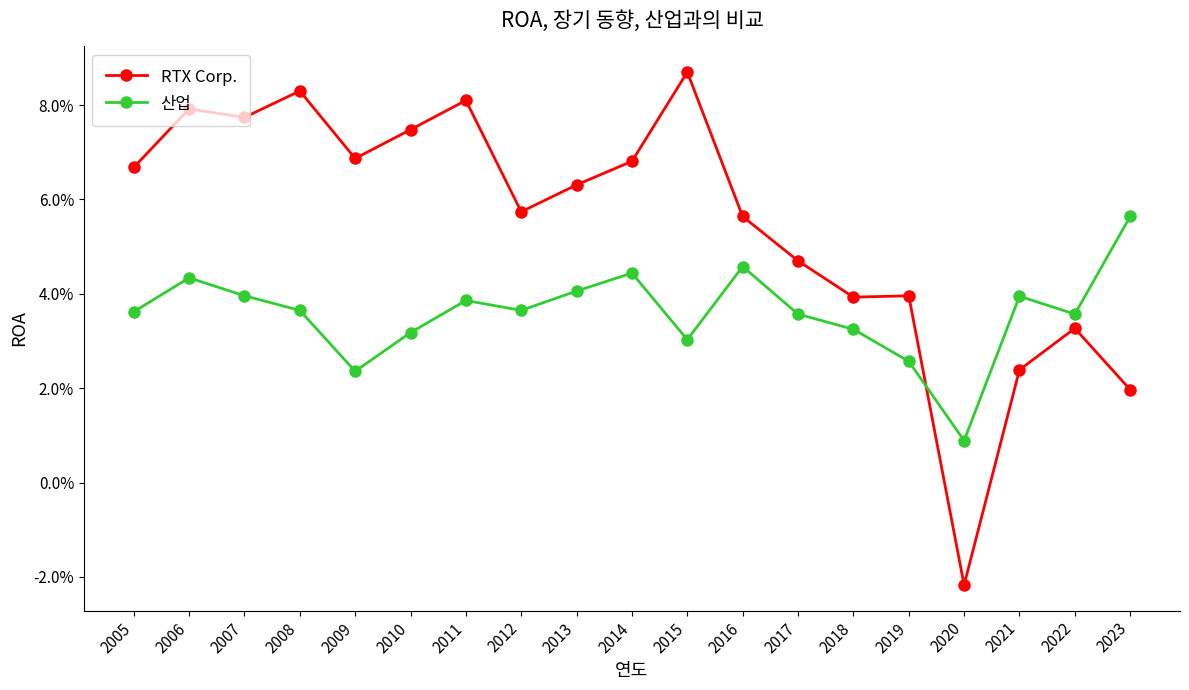

Reading left to right, list all the values displayed in this chart.

RTX Corp.: 0.1	0.1	0.1	0.1	0.1	0.1	0.1	0.1	0.1	0.1	0.1	0.1	0.0	0.0	0.0	-0.0	0.0	0.0	0.0
산업: 0.0	0.0	0.0	0.0	0.0	0.0	0.0	0.0	0.0	0.0	0.0	0.0	0.0	0.0	0.0	0.0	0.0	0.0	0.1